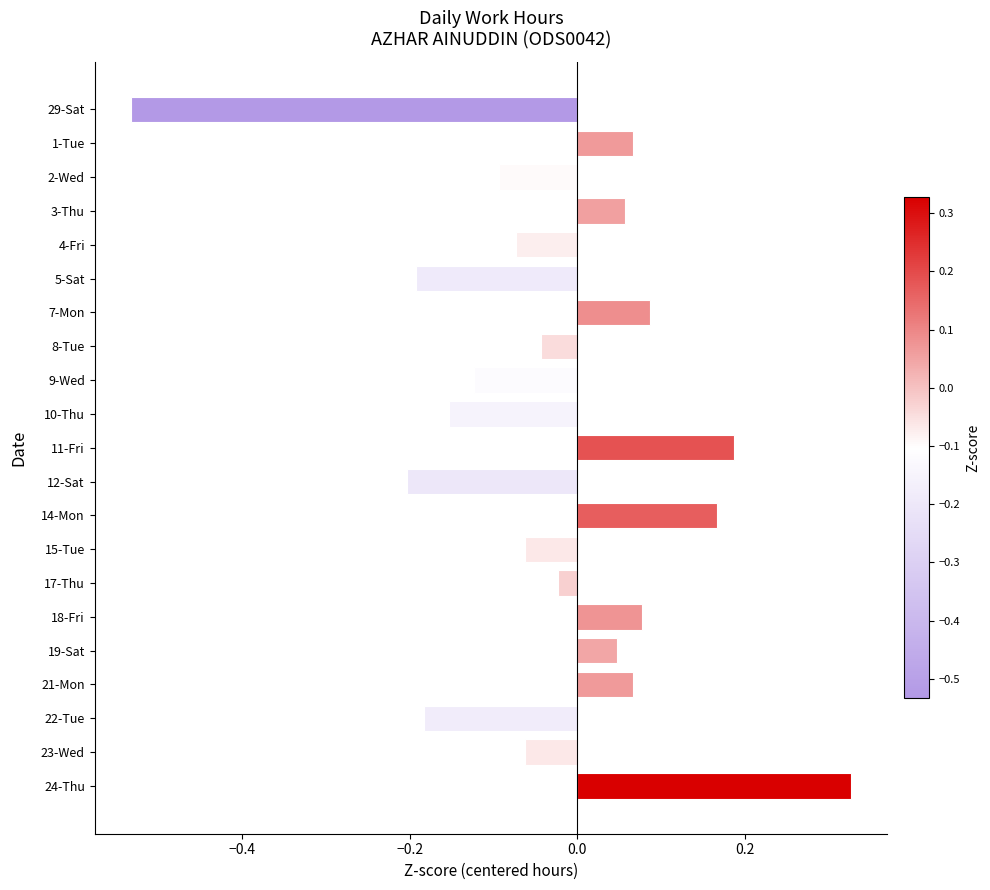

What is the label of the 1st bar from the top?

29-Sat